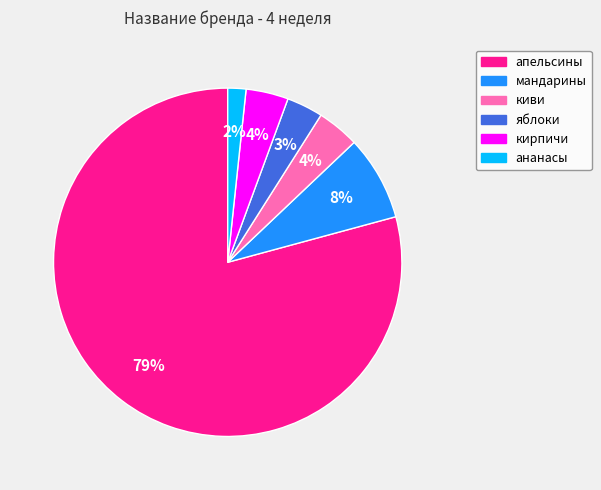

Which has a higher value, апельсины or яблоки?

апельсины